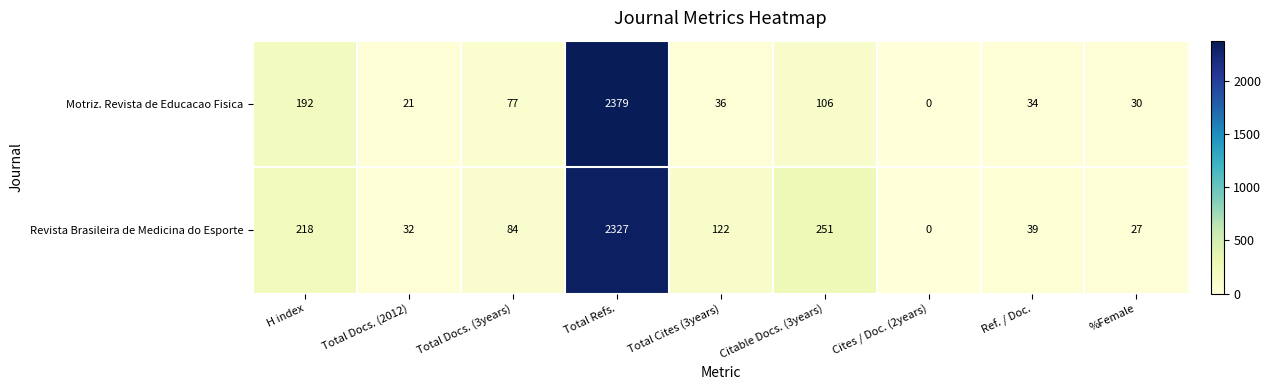

At how many categories does at least one series exceed 1274?

1